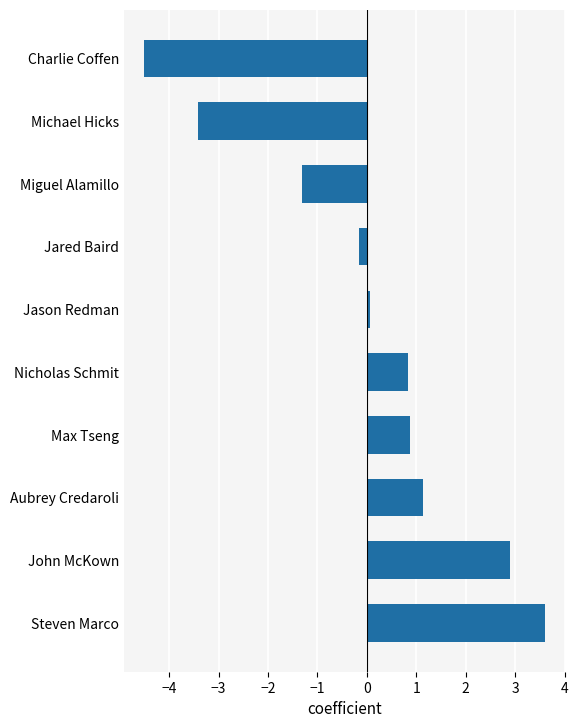

Reading top to bottom, list all the values displayed in this chart.

-4.5	-3.4	-1.3	-0.2	0.1	0.8	0.9	1.1	2.9	3.6